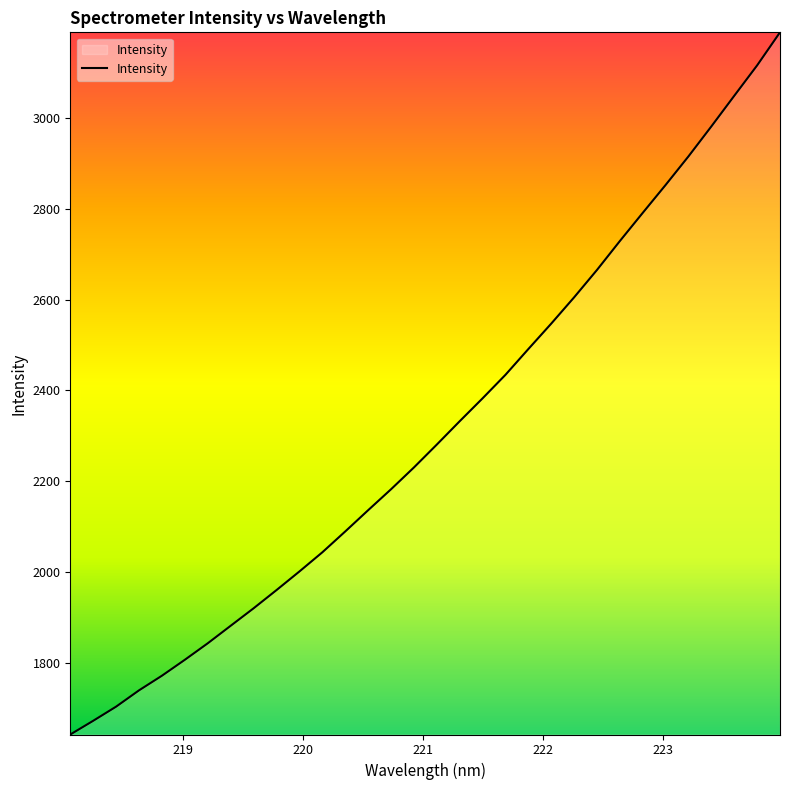

What is the difference between the maximum and second lowest values?

1515.1